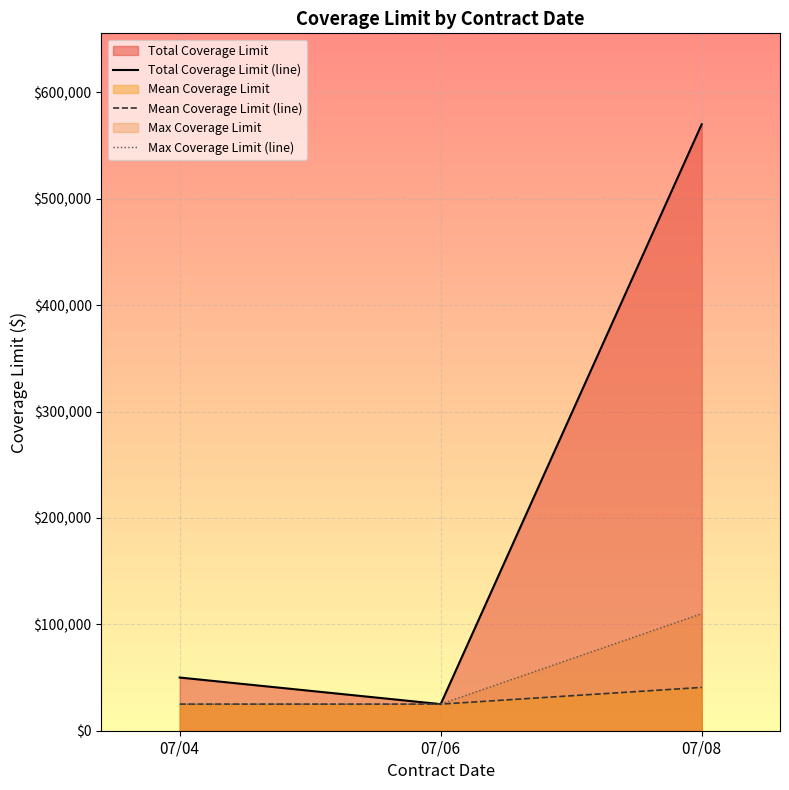

Is the value of Total Coverage Limit (line) at 07/06 greater than the value of Mean Coverage Limit (line) at 07/04?

No